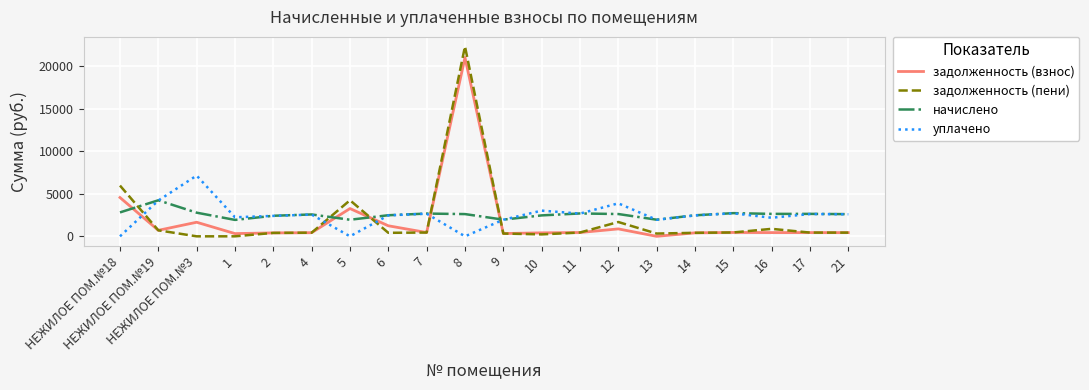

How many values in the задолженность (взнос) series are below 445?

10